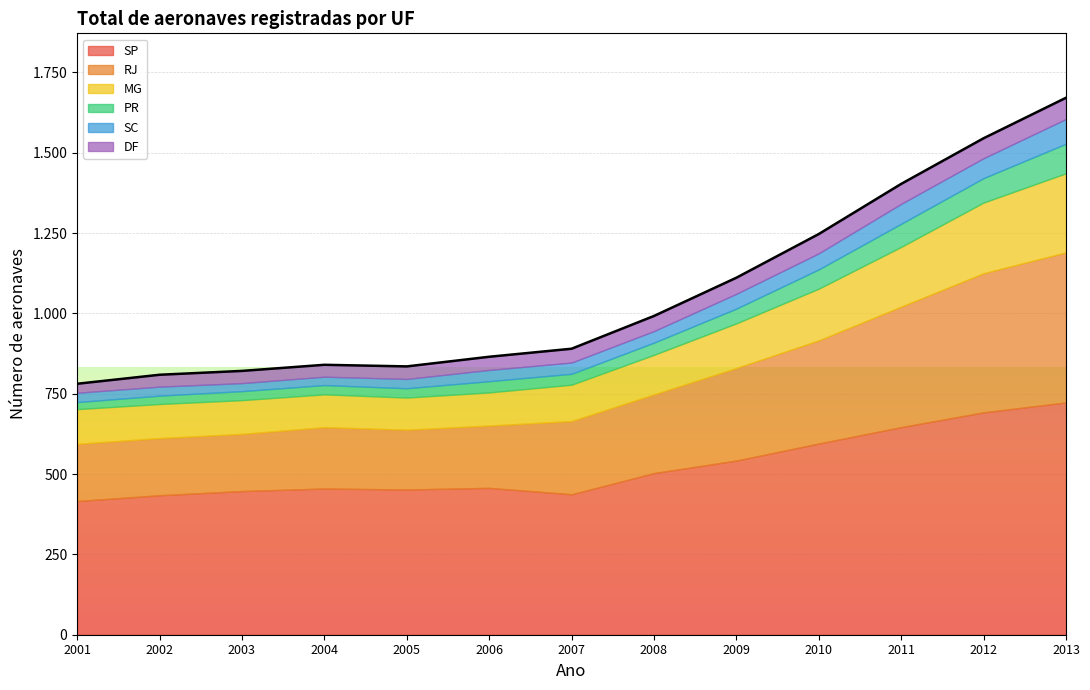

True or false: 2008 and 2012 intersect in this chart.

False